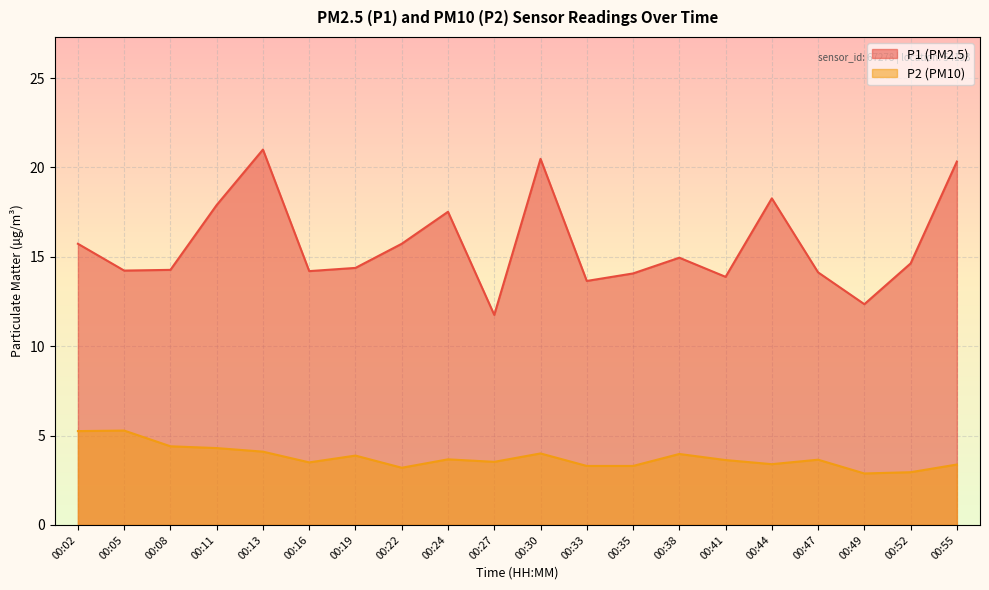

Rank the series at 00:33 from lowest to highest value.

P2 (PM10), P1 (PM2.5)